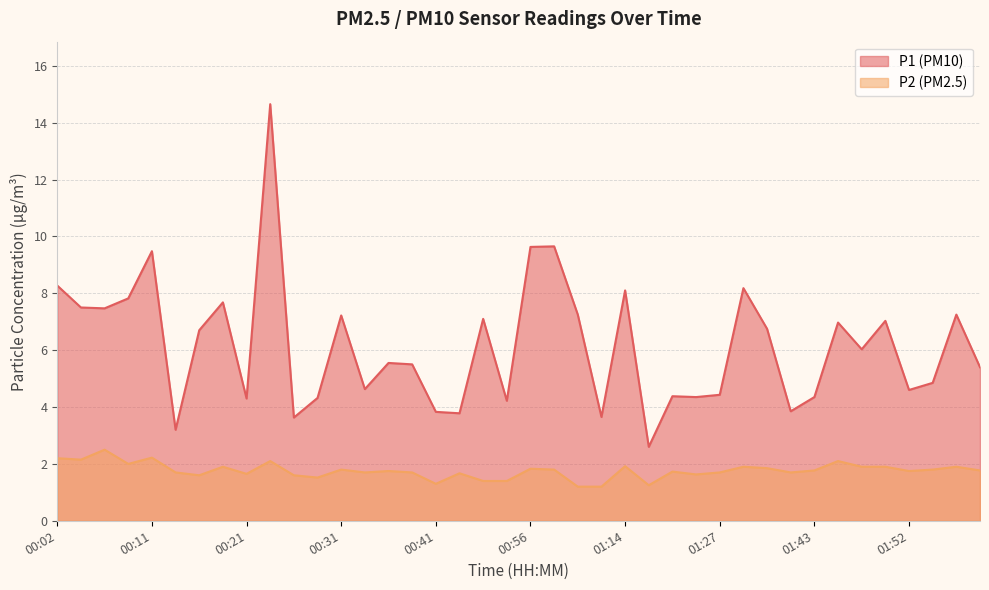

At which category does P1 reach its first local peak?

00:11